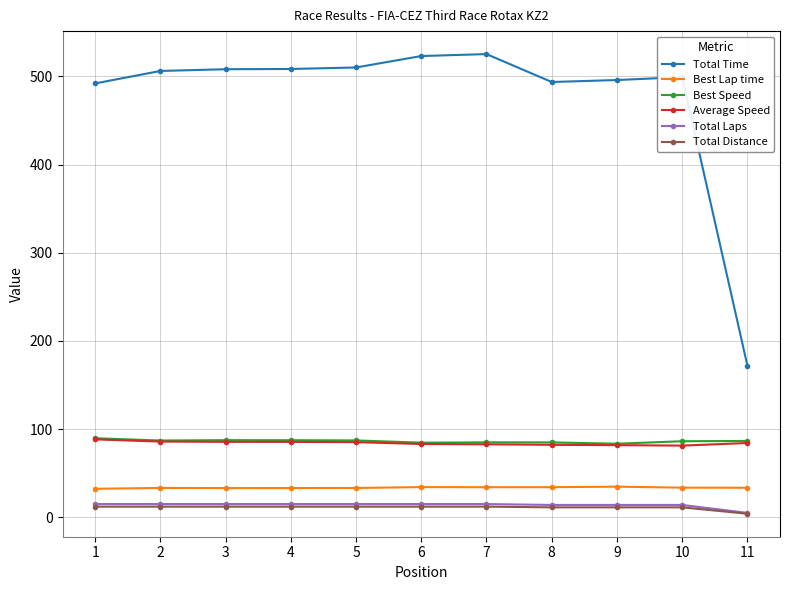

How many series are shown in this chart?

6